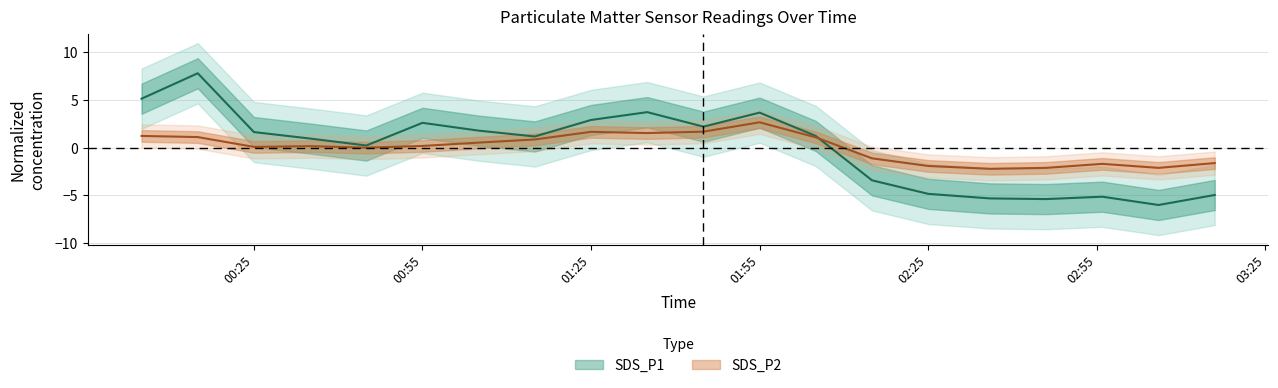

At which label does SDS_P1 reach its peak?

2022/03/13 00:15